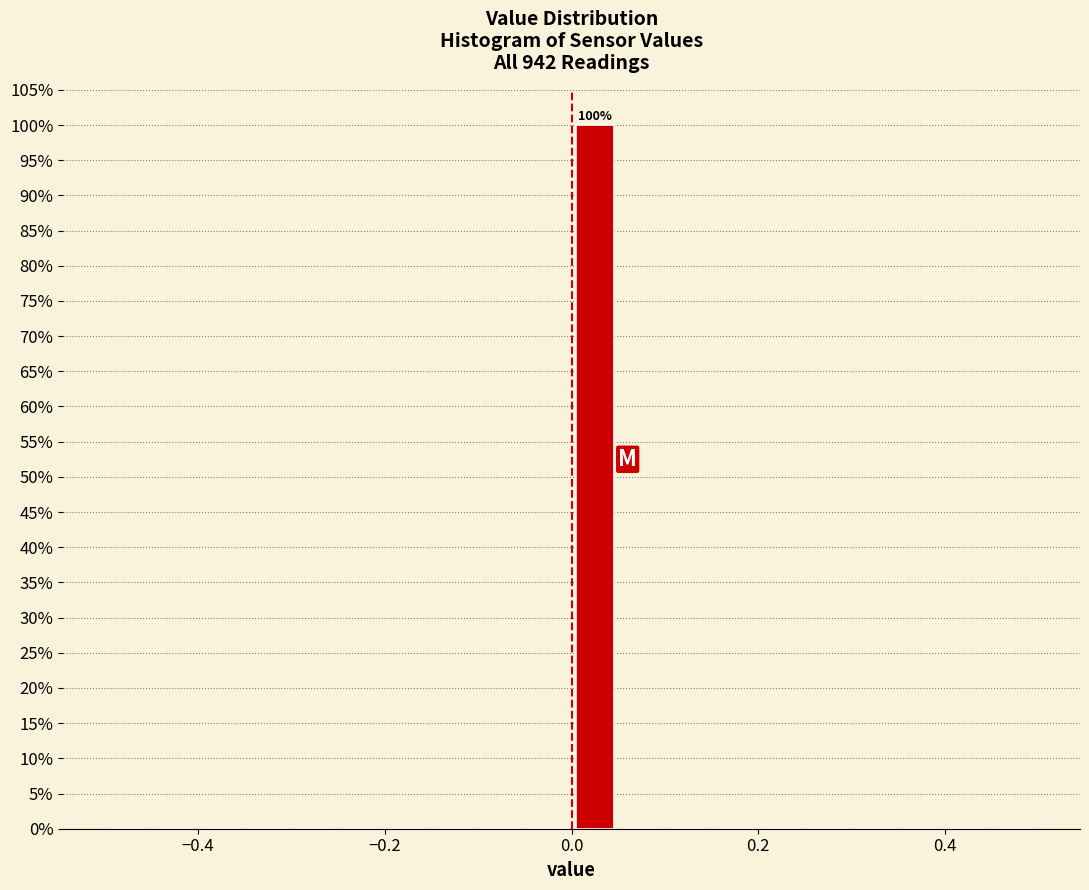

Read against the x-axis, roughly where is the centre of the tallest bar?

0.02